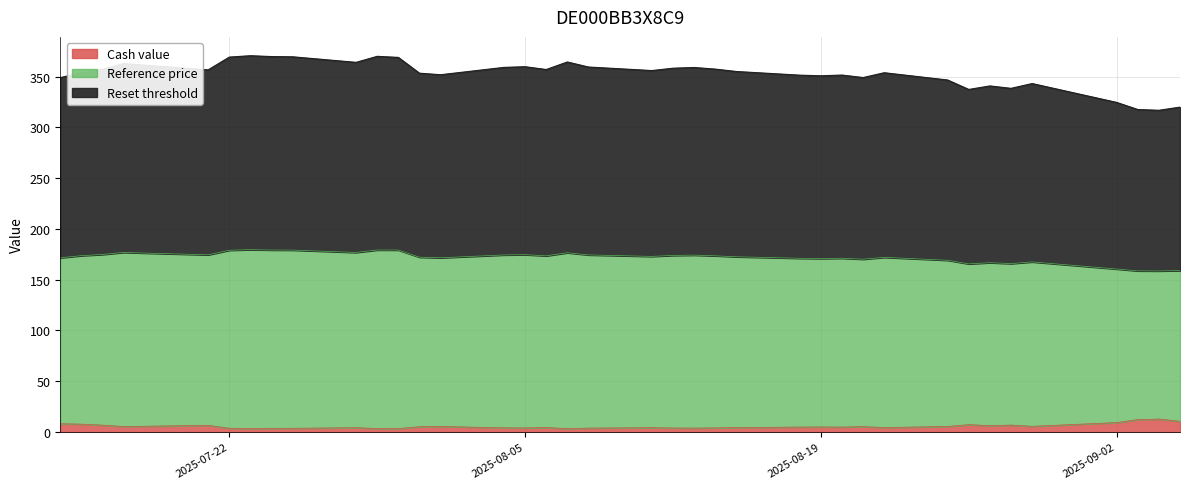

What is the highest value of the Cash value series?

12.8